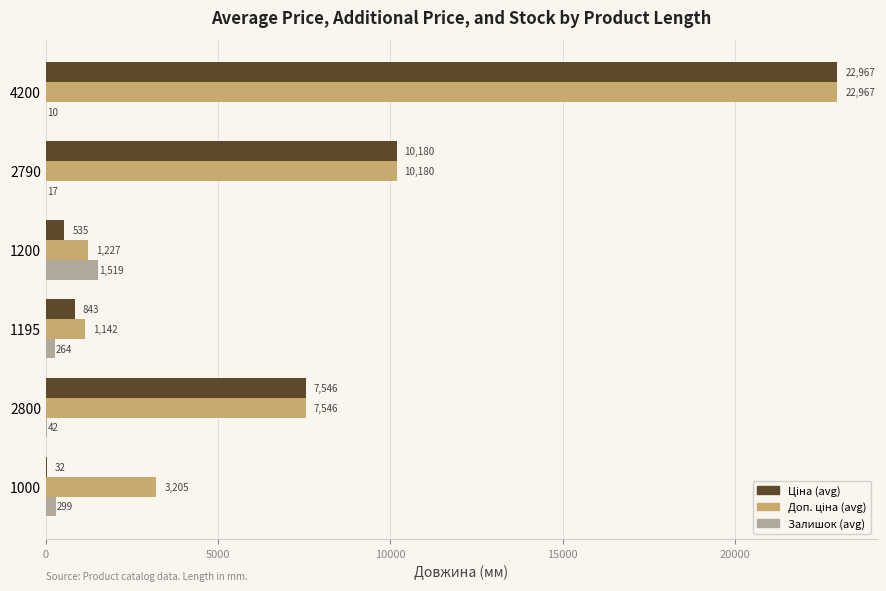

True or false: Залишок (avg) has a value of 1519.4 at 1200.

True